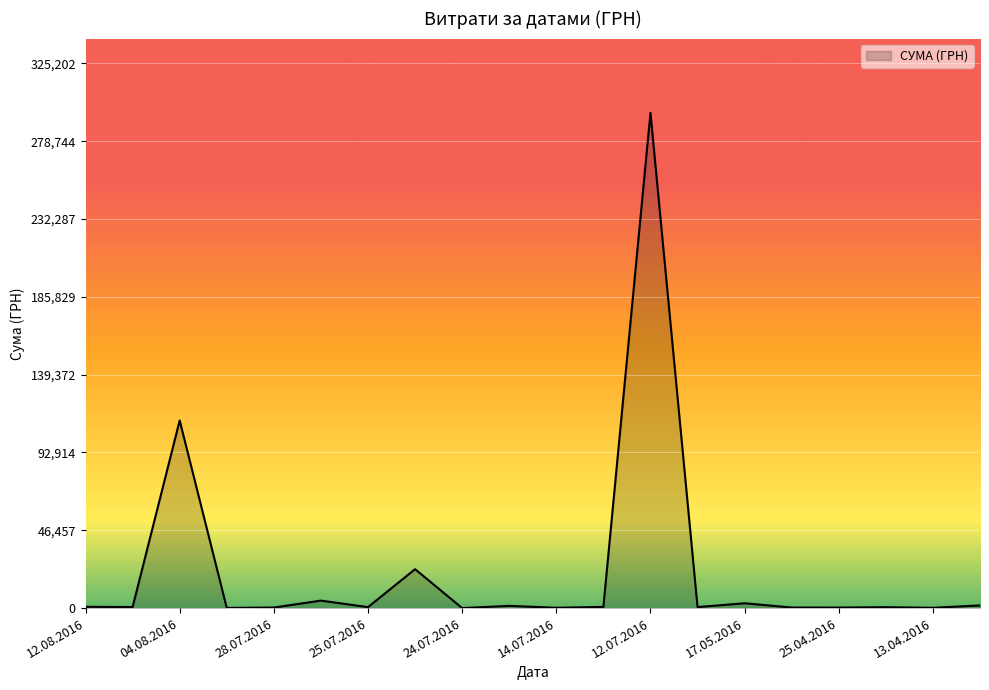

Does the chart display data point markers on the line(s)?

No